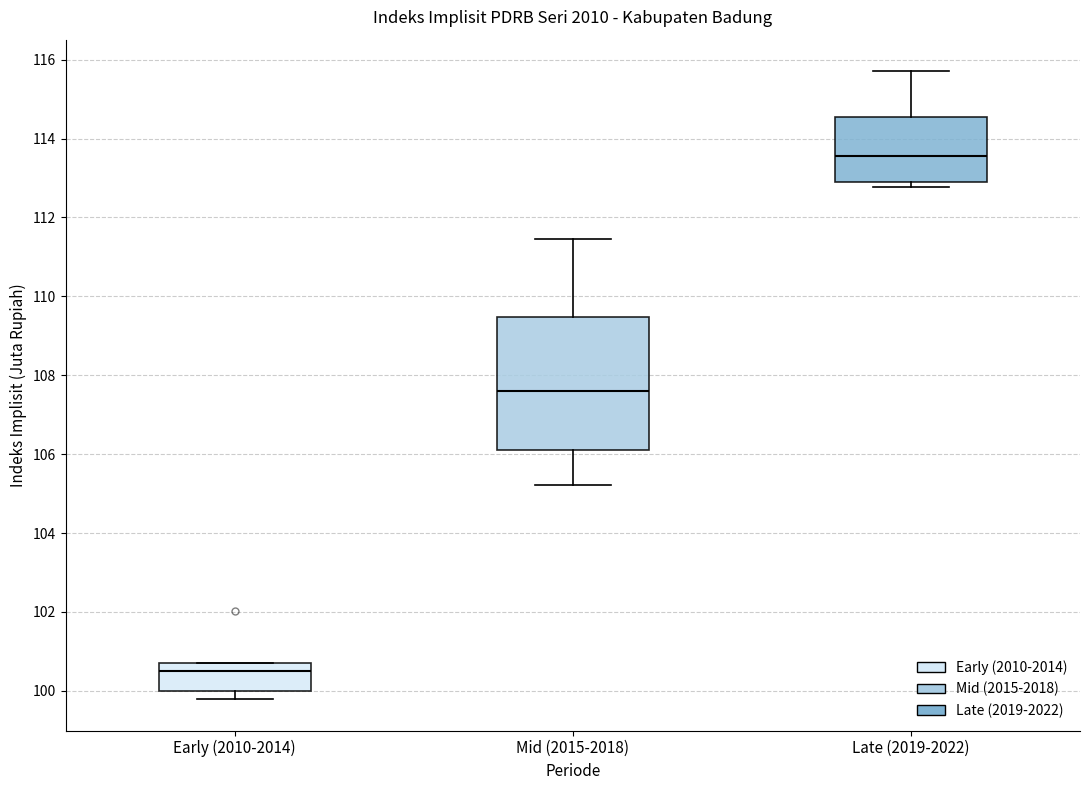

Which box is the tallest, from its lower edge to its upper edge?

Mid (2015-2018)